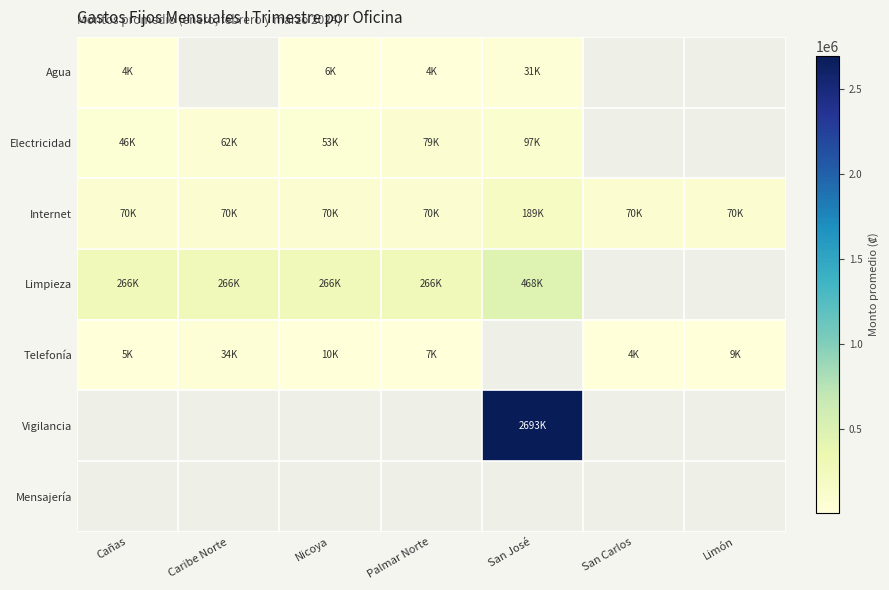

Which has a higher value, Cañas or Nicoya?

Nicoya